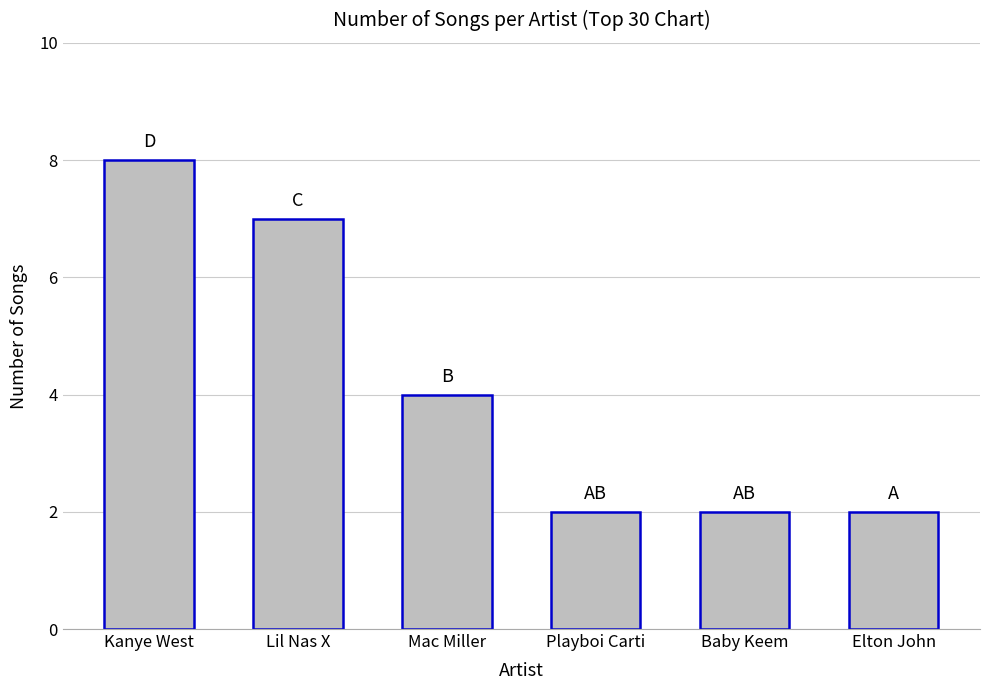

What is the value of the 5th bar from the left?

2